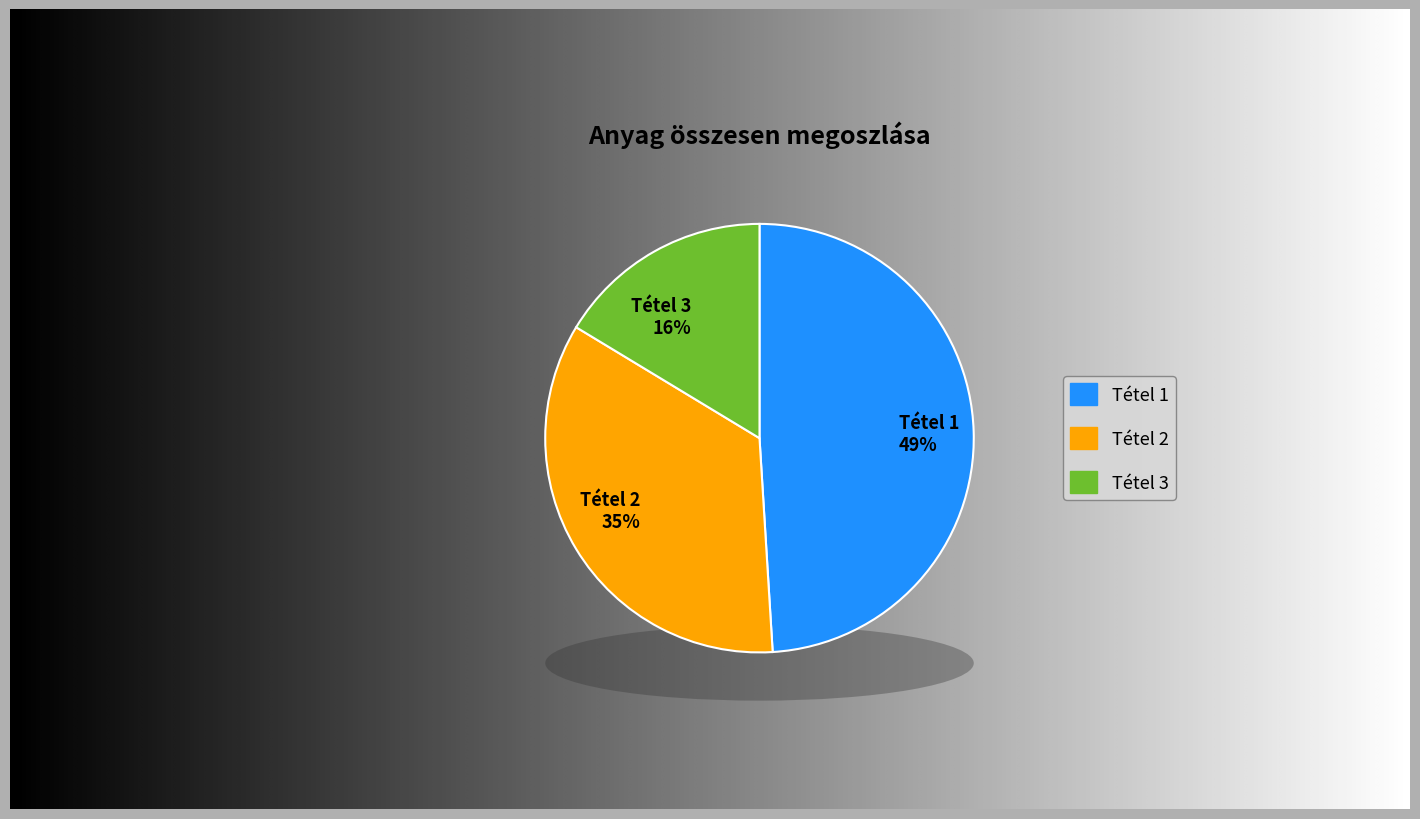

The 45-004-3-0990119 slice represents 24% of the pie. True or false?

False